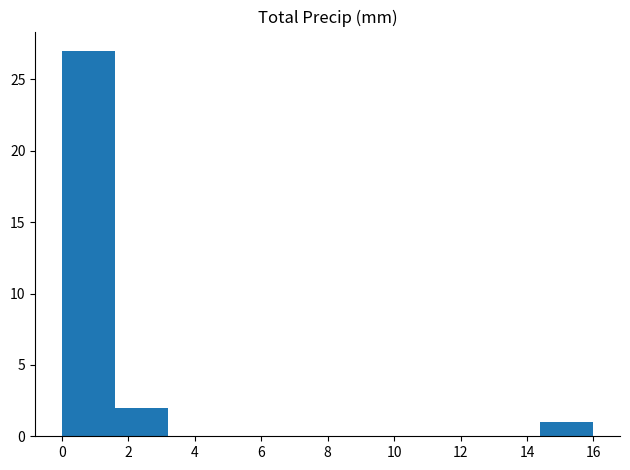

How tall is the bar that spans 1.6 to 3.2 on the x-axis? The values are not printed on the chart, so give them approximately, as read against the axis.

2